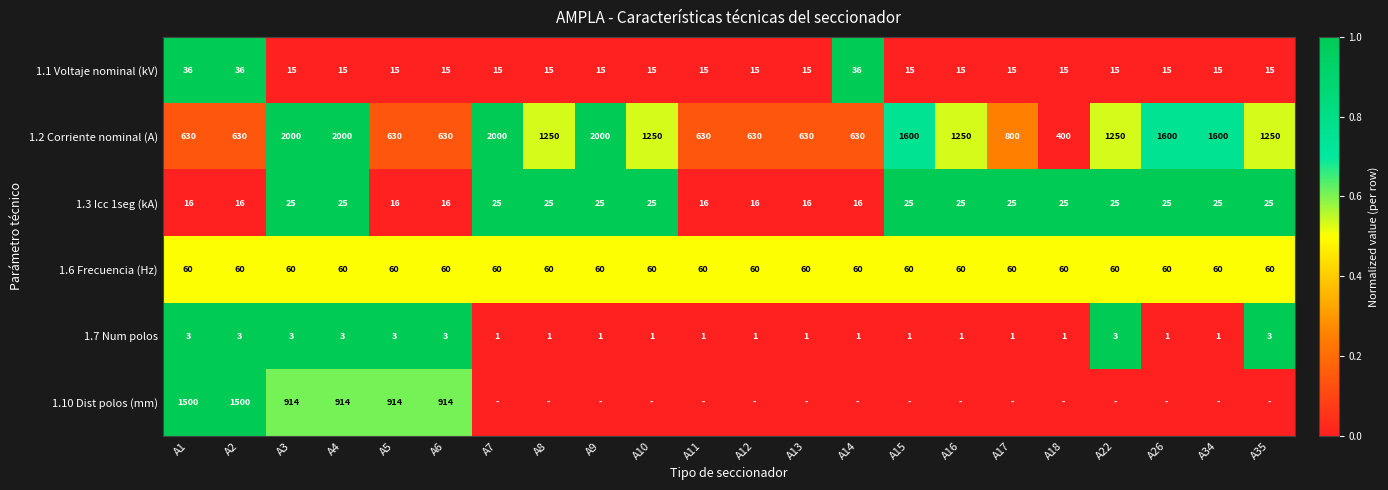

The value of 1.2 Corriente nominal (A) at A34 is 1600. True or false?

True